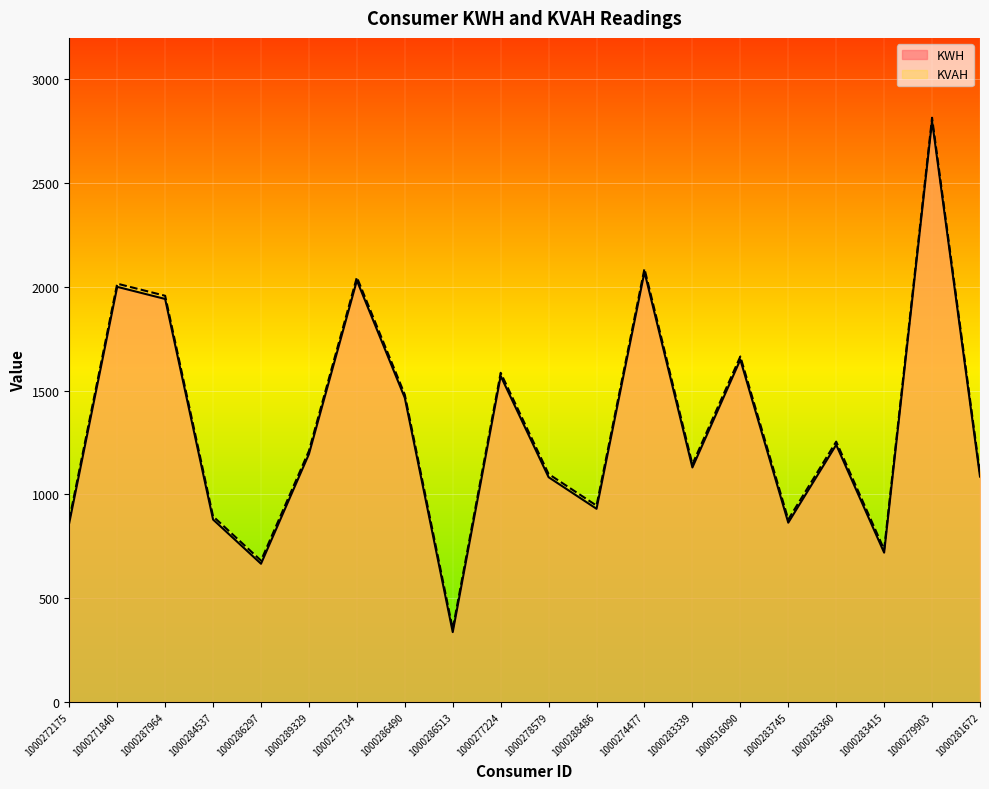

Where is the first local maximum for KWH?

1000271840